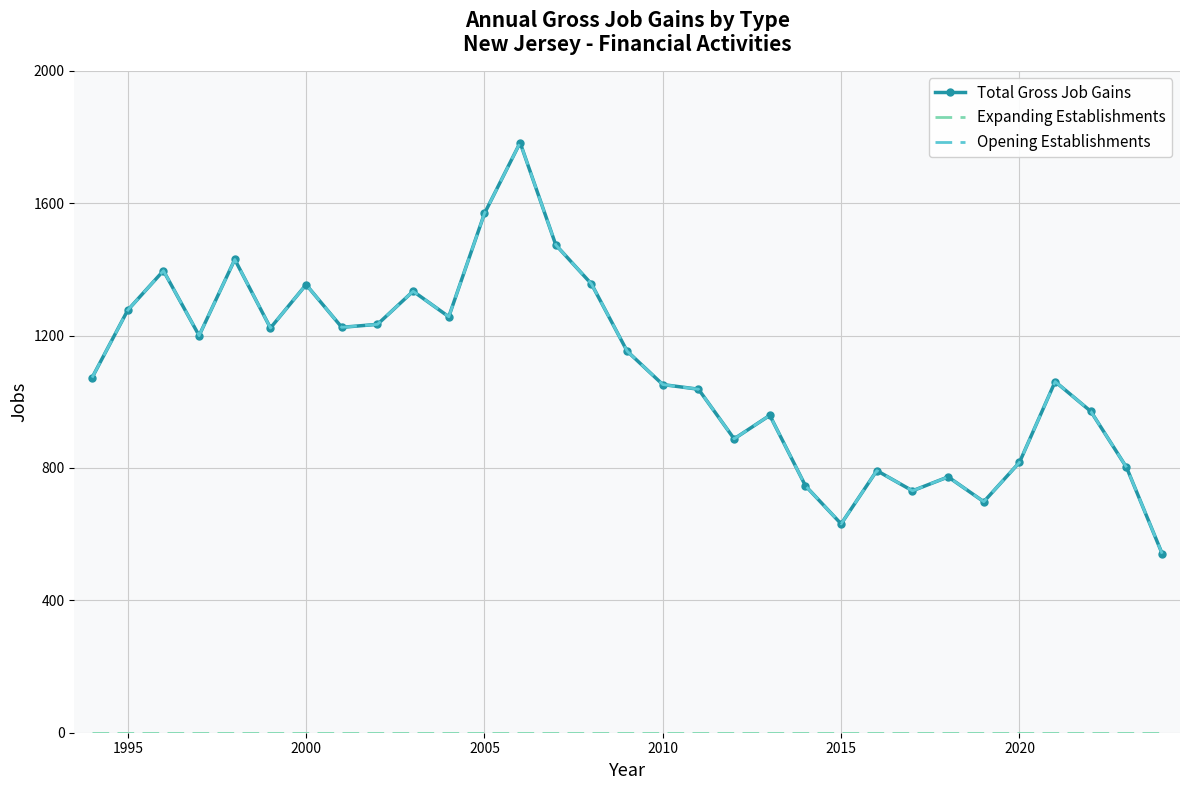

How many lines are shown in the chart?

3